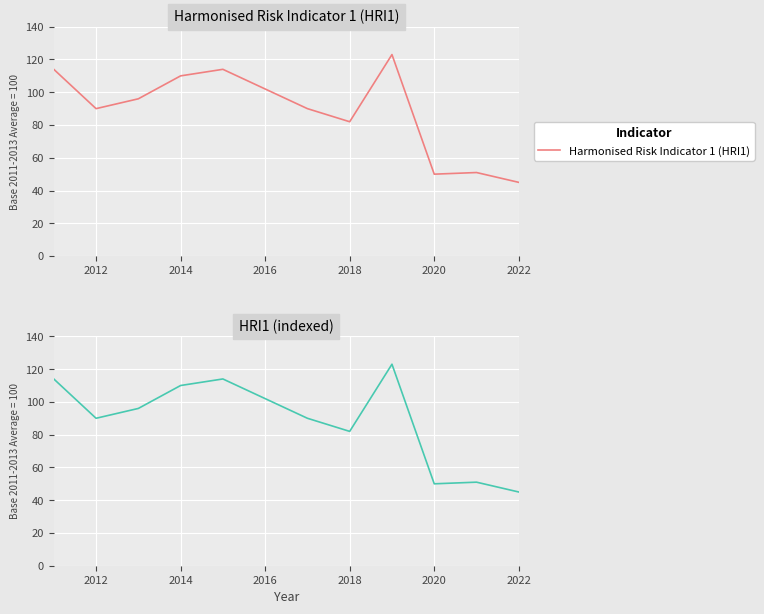

What is the minimum value for Harmonised Risk Indicator 1 (HRI1)?

45